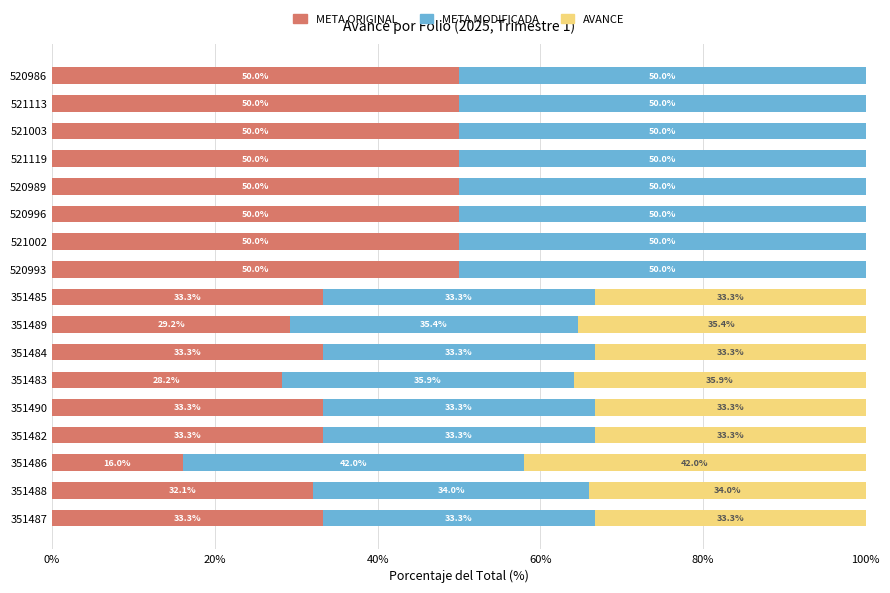

What is the total value across all series at 351489?

100.0